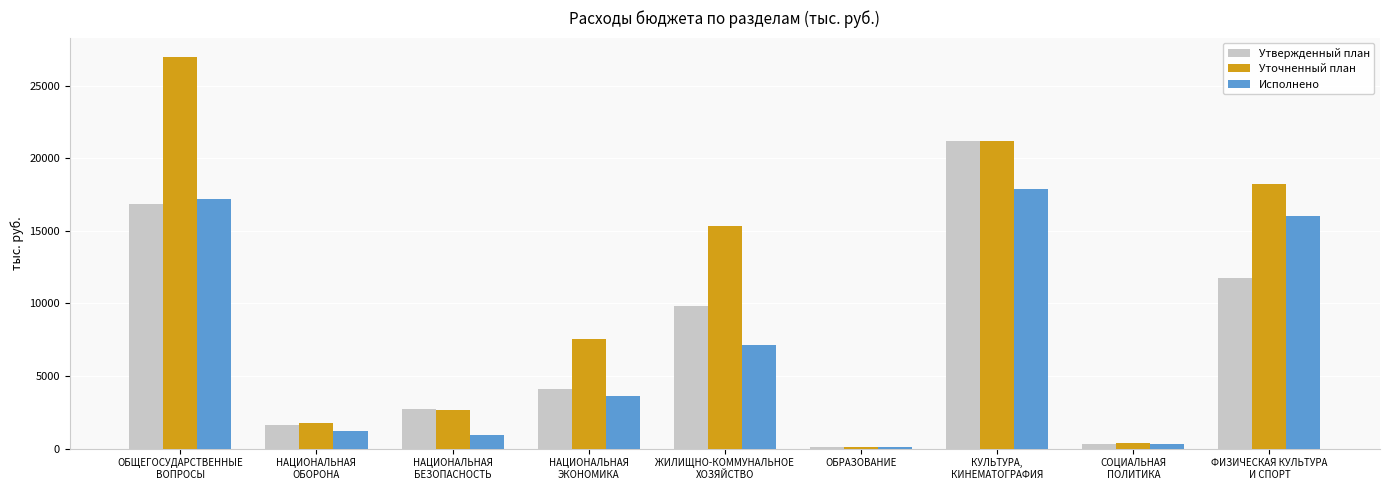

Reading right to left, extract all data points from this chart.

Утвержденный план: 11748.0	300.0	21183.0	107.0	9800.0	4102.0	2748.0	1655.0	16829.1
Уточненный план: 18198.0	400.0	21223.0	107.0	15329.0	7584.3	2664.0	1767.3	26965.6
Исполнено: 15998.0	324.9	17869.0	107.0	7140.9	3621.0	966.3	1239.2	17195.1